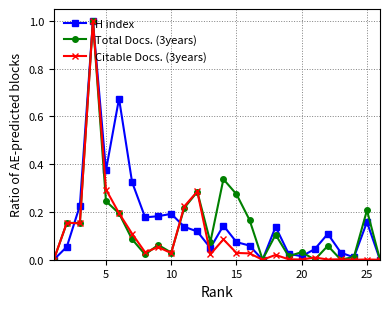

True or false: Total Docs. (3years) has more than 2 points higher than both neighbors.

True